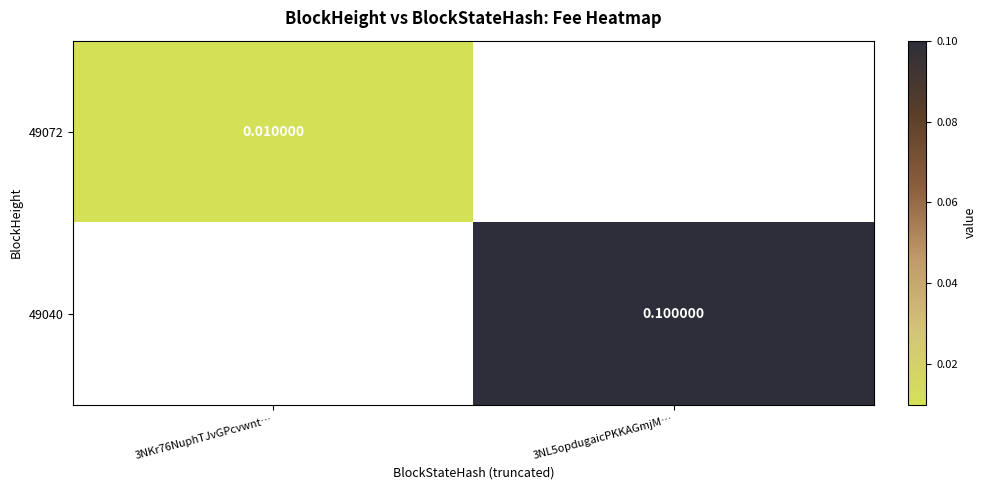

Which series has the widest spread of values?

49072